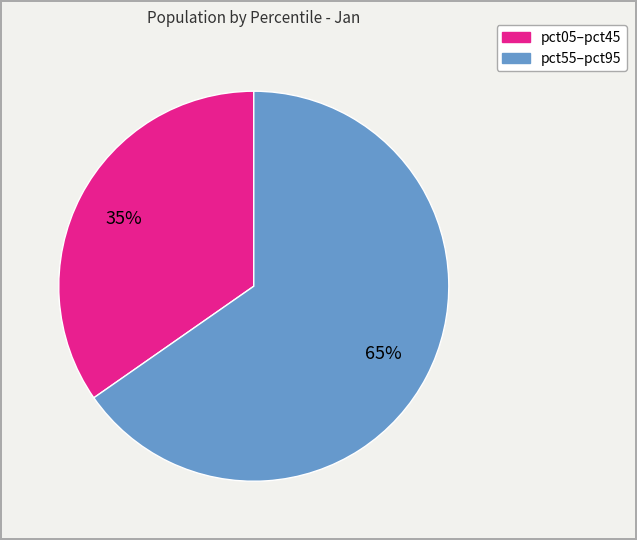

Which category accounts for the majority?

pct55–pct95